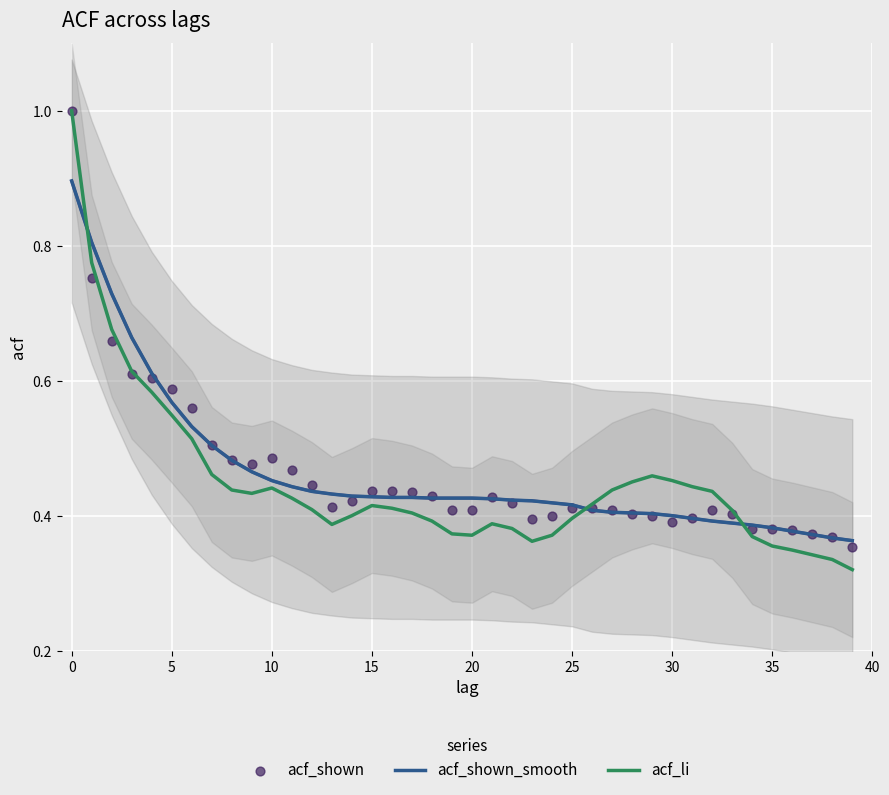

Which series has the largest total across all categories?

acf_shown_smooth